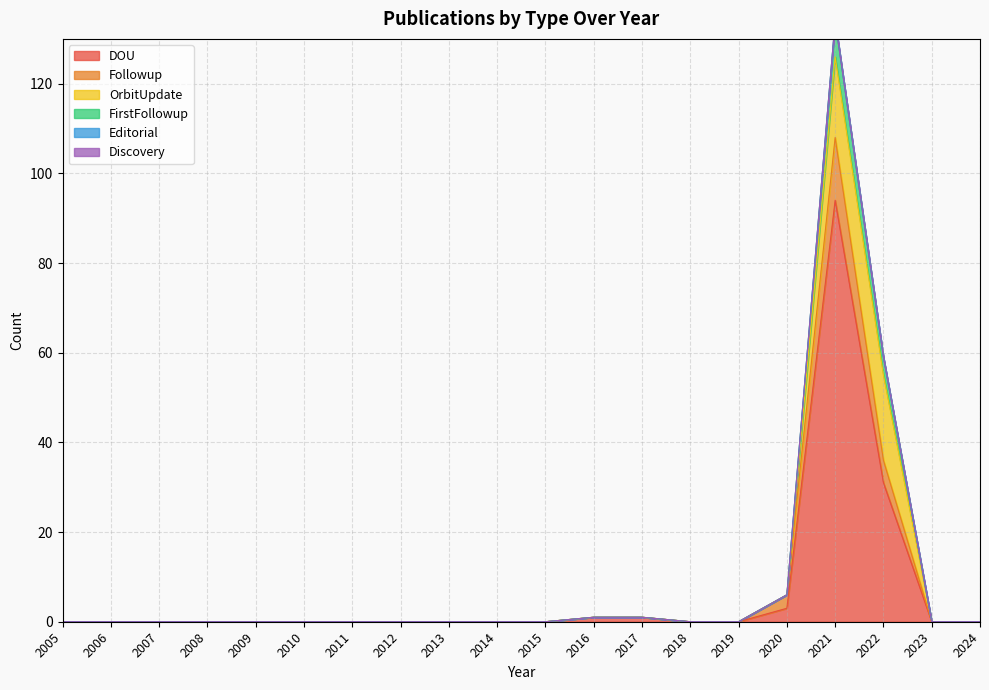

Does the chart display data point markers on the line(s)?

No